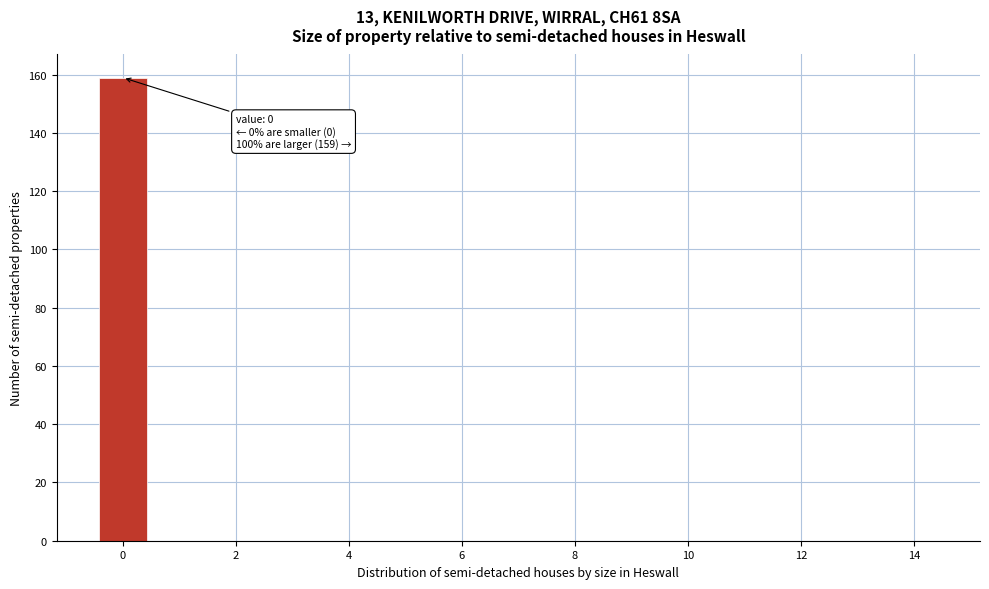

Which range on the x-axis has the tallest bar?

-0.5 to 0.5